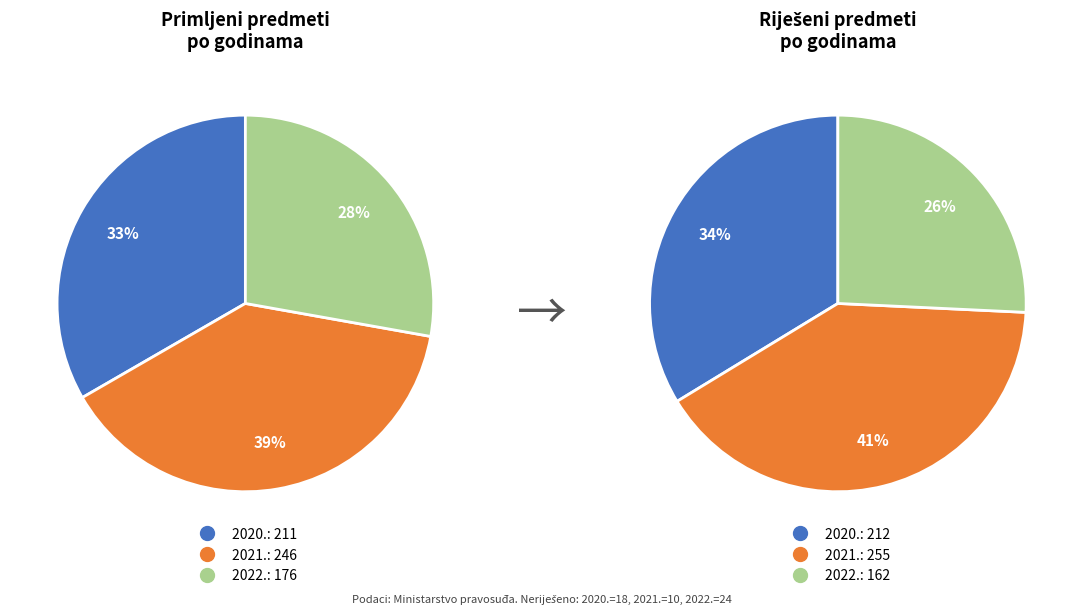

True or false: 2022. accounts for 39% of the total.

False